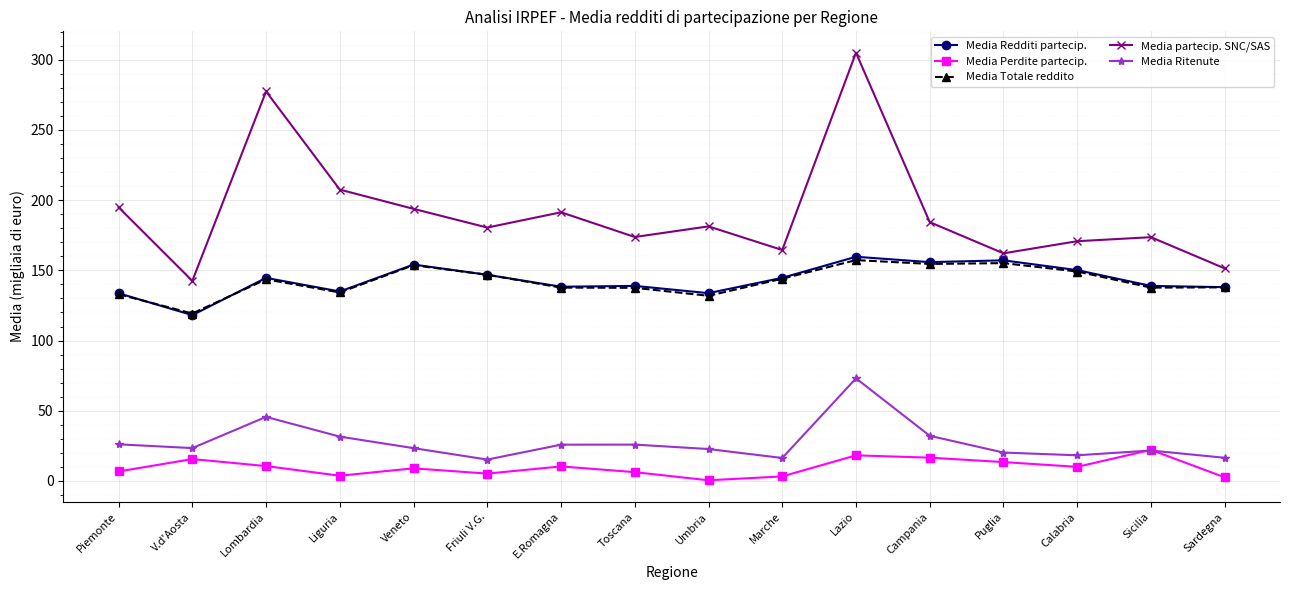

Read the Media Totale reddito value at Lazio.

157.3